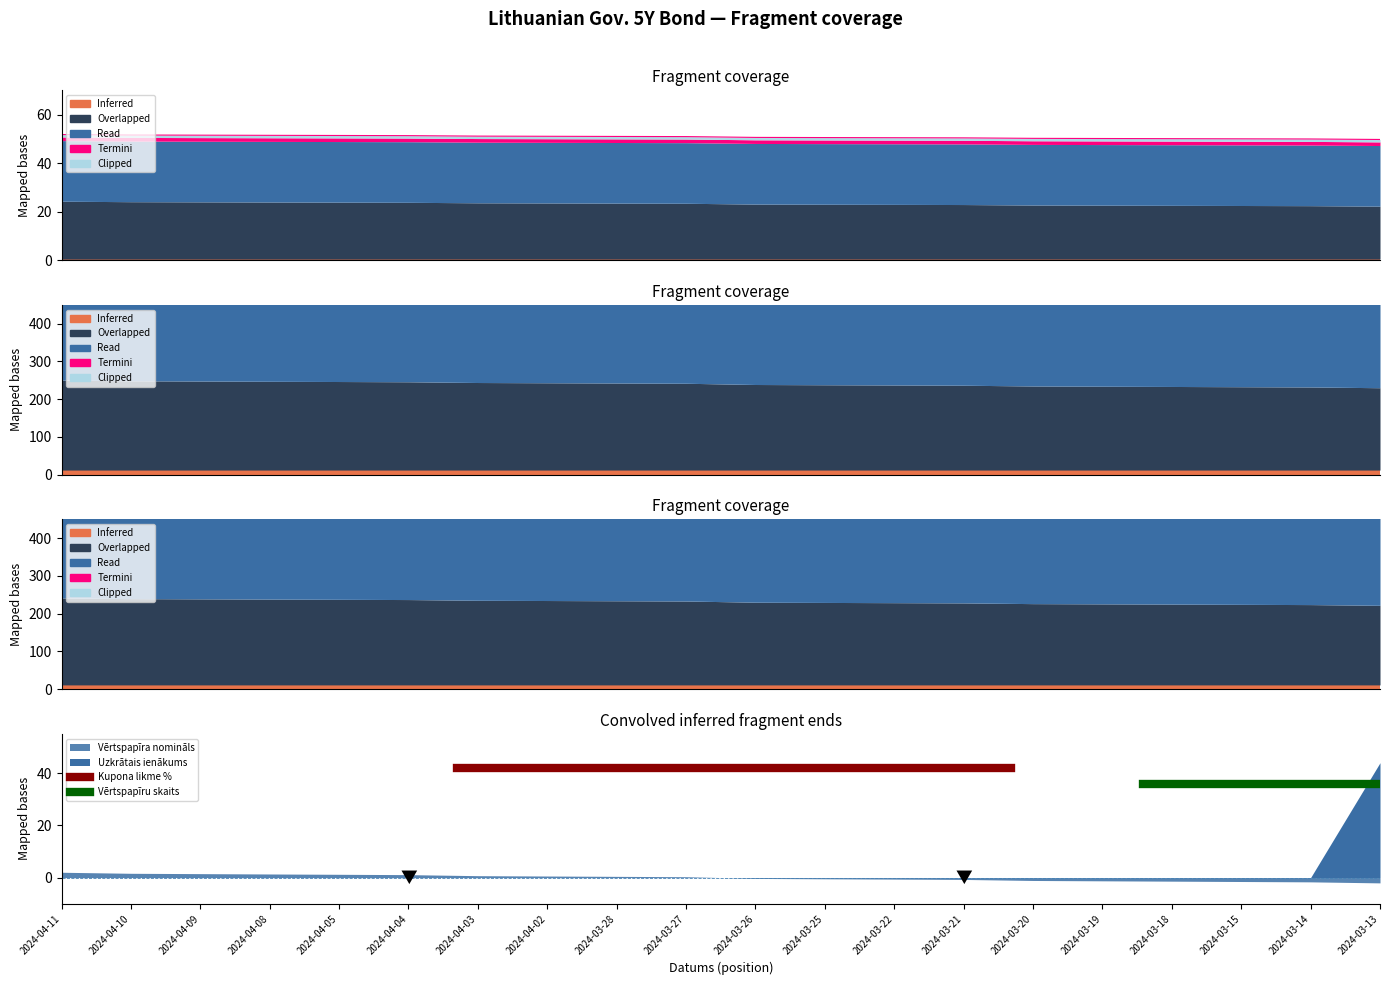

The Vērtspapīru skaits series shows 36 at 2024-04-10. True or false?

True